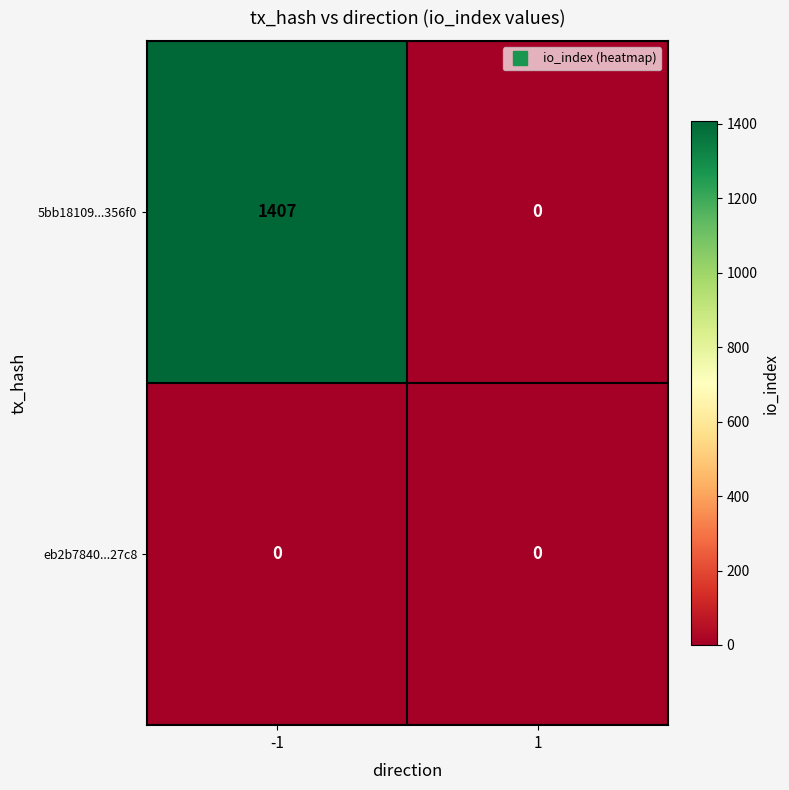

List the series in order of their peak value, highest first.

5bb18109...356f0, eb2b7840...27c8